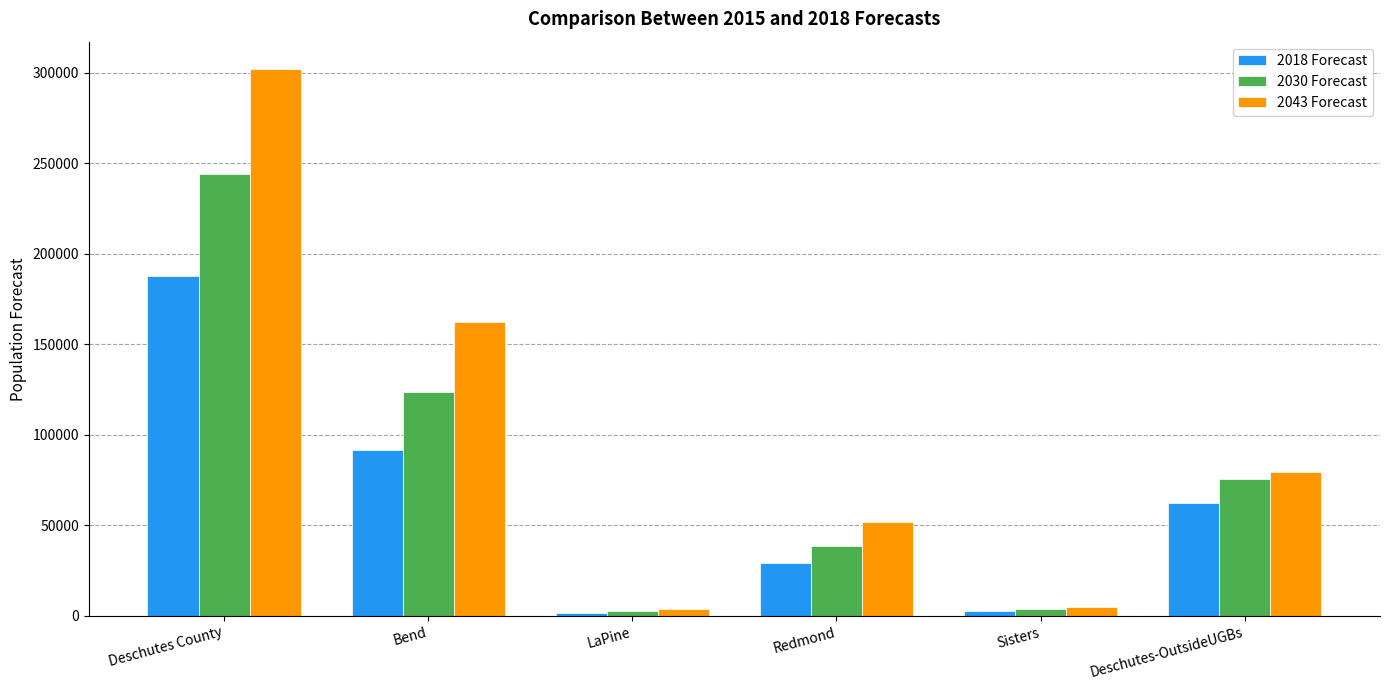

How many values in the 2043 Forecast series exceed 79248?

3